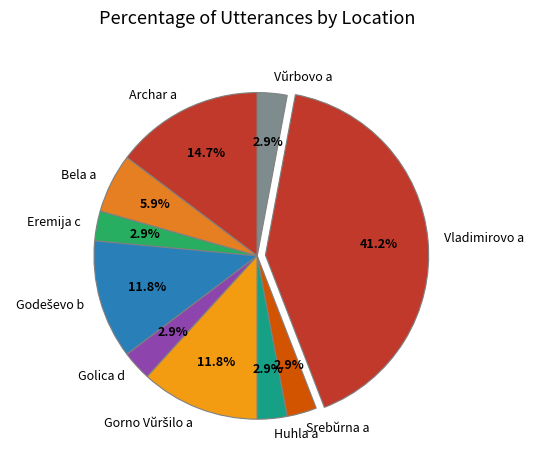

Which has a higher value, Bela a or Archar a?

Archar a